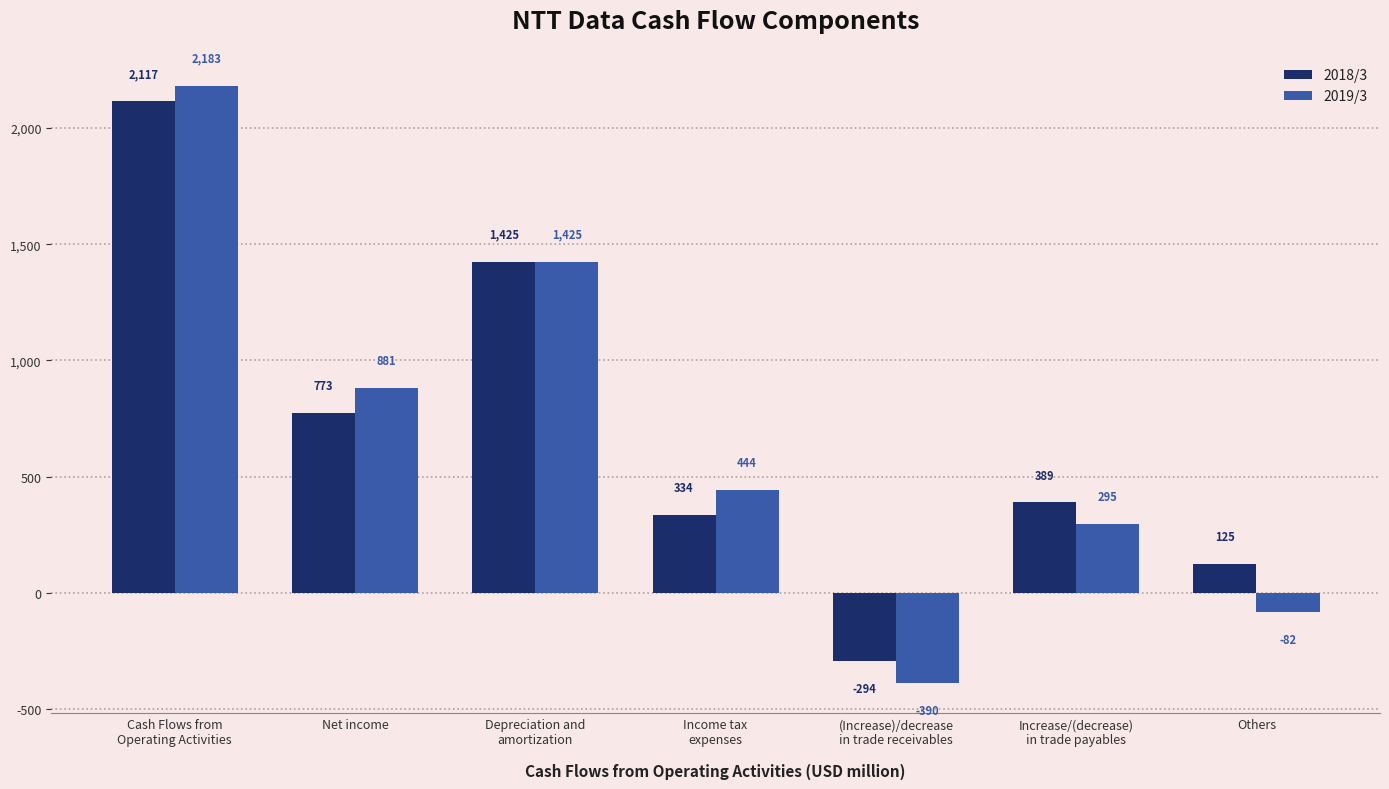

At which category is the sum across all series the highest?

Cash Flows from
Operating Activities